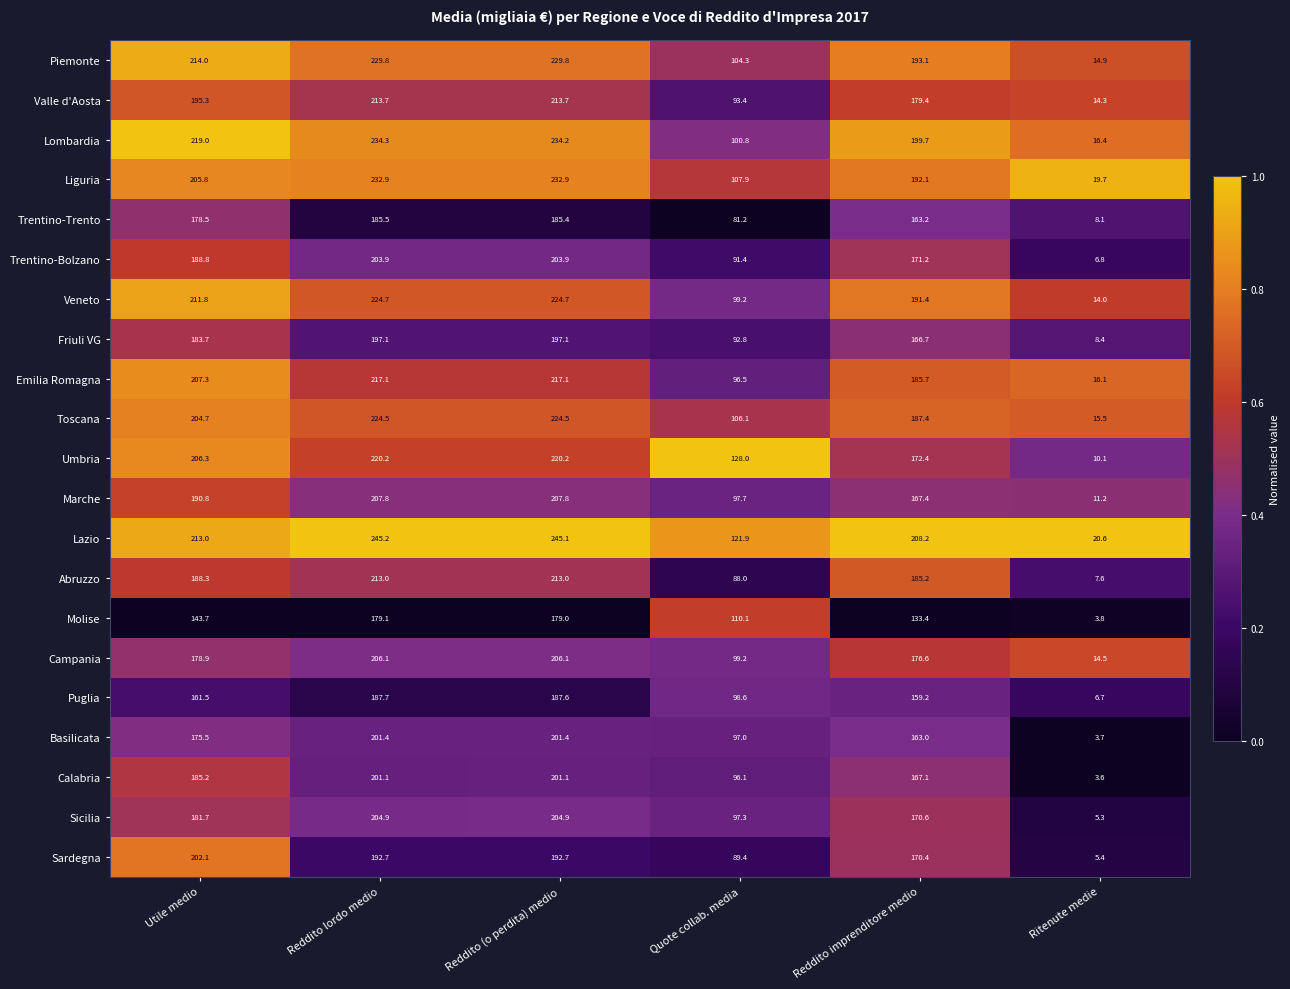

What is the total value across all series at Quote collab. media?

2096.9